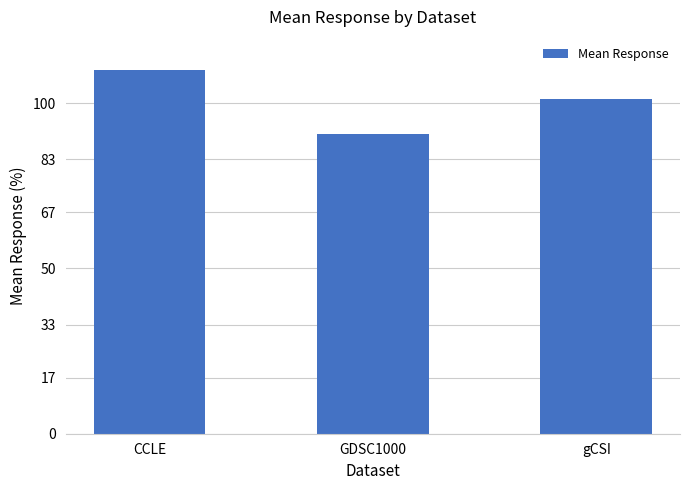

Rank the categories by value from lowest to highest.

GDSC1000, gCSI, CCLE